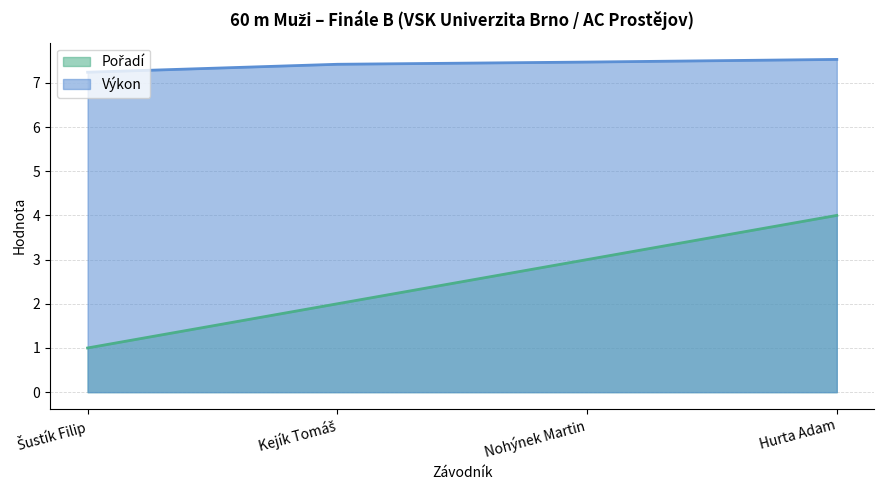

True or false: Pořadí and Výkon intersect in this chart.

False